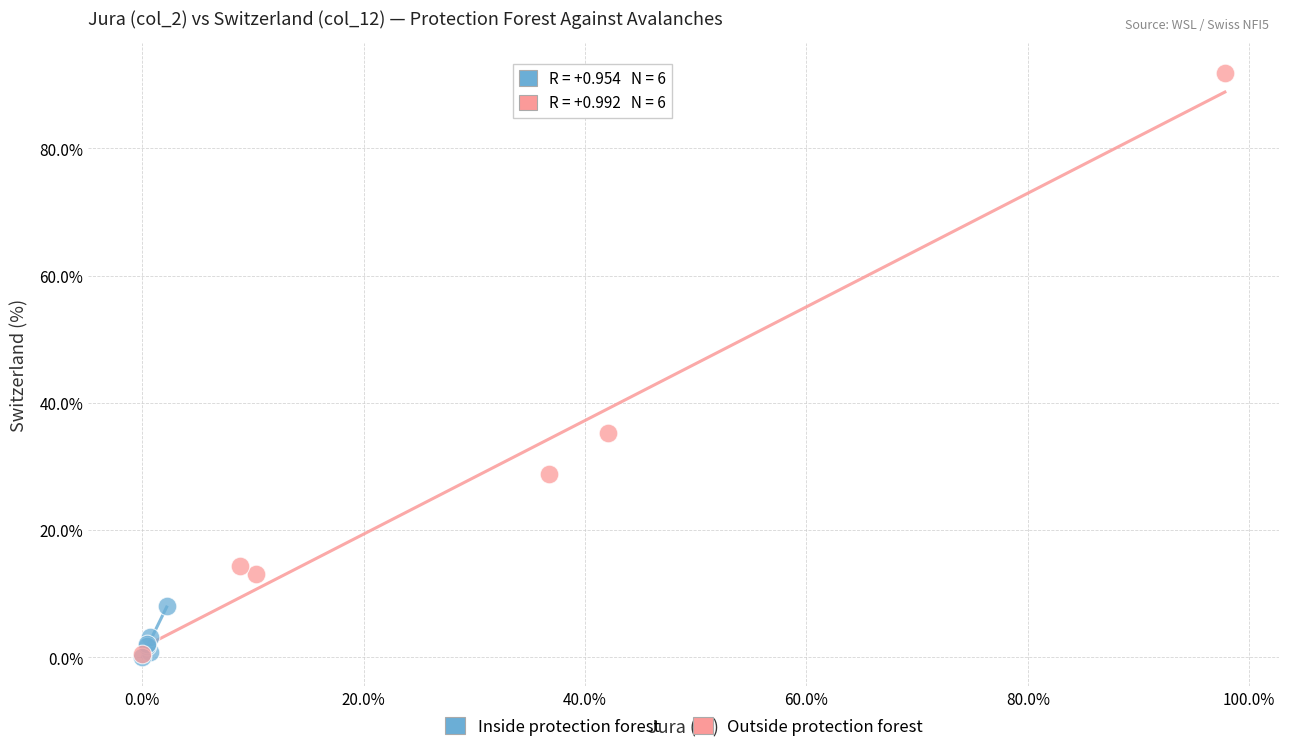

Which series contains the highest Y value?

Outside protection forest